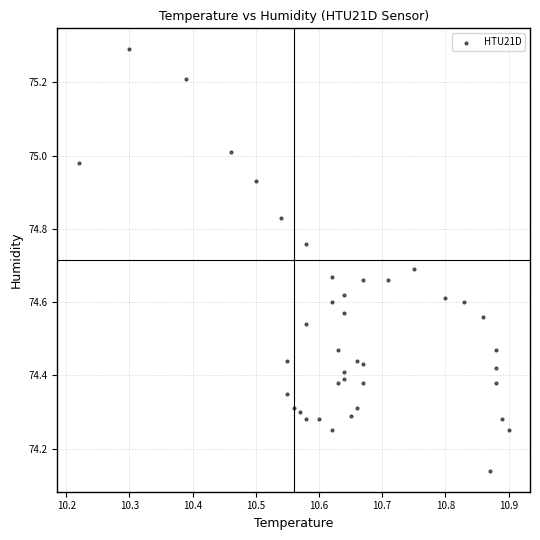

What is the range of X values (max minus min)?

0.7